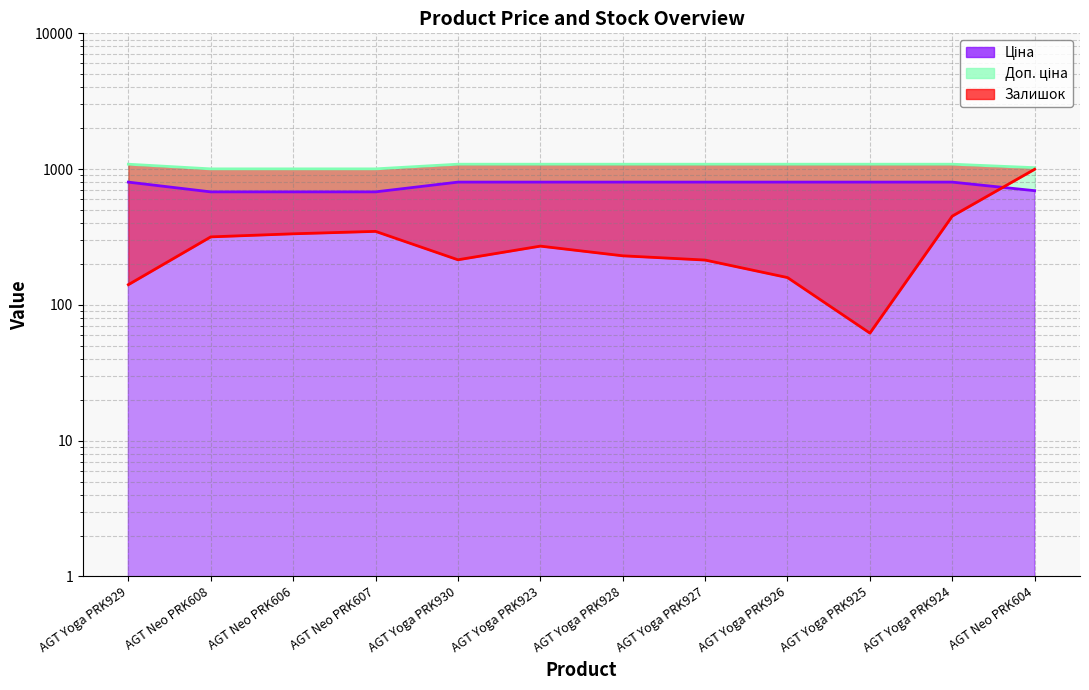

At which category is the sum across all series the highest?

AGT Neo PRK604